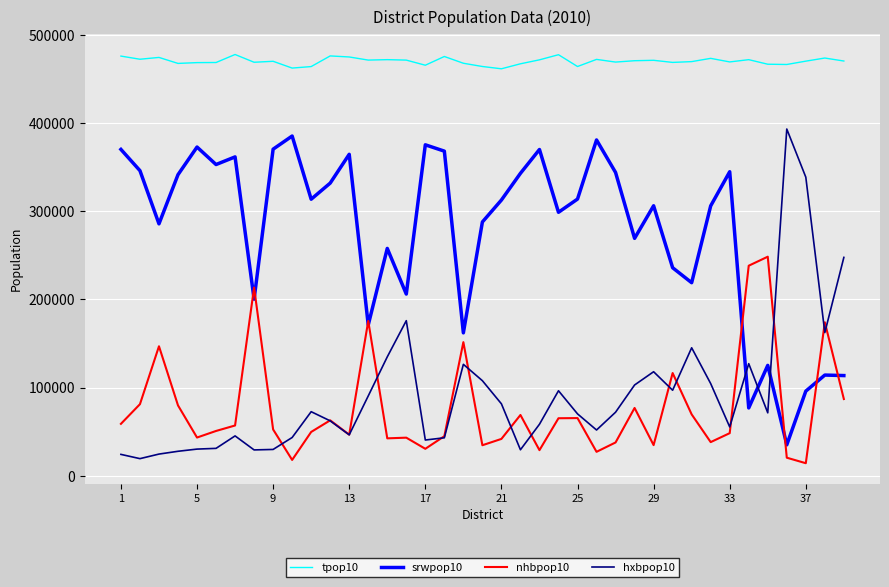

What is the maximum value shown in the chart?

477728